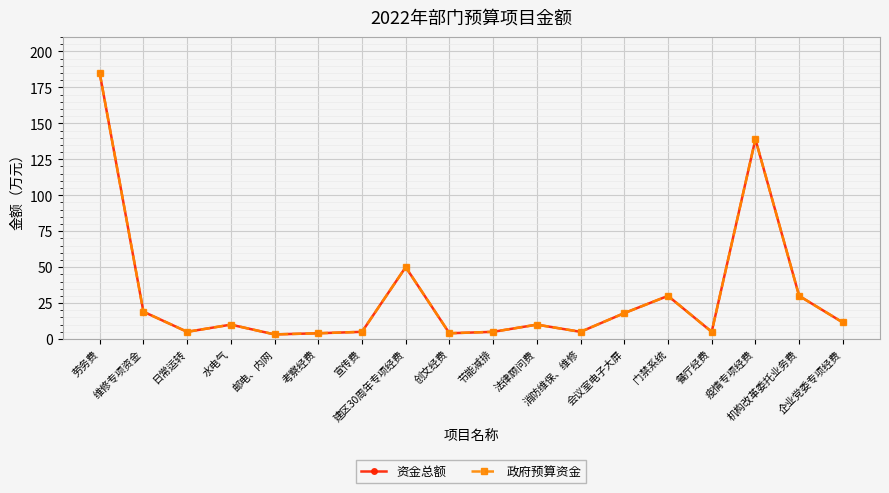

True or false: 资金总额 and 政府预算资金 intersect in this chart.

False